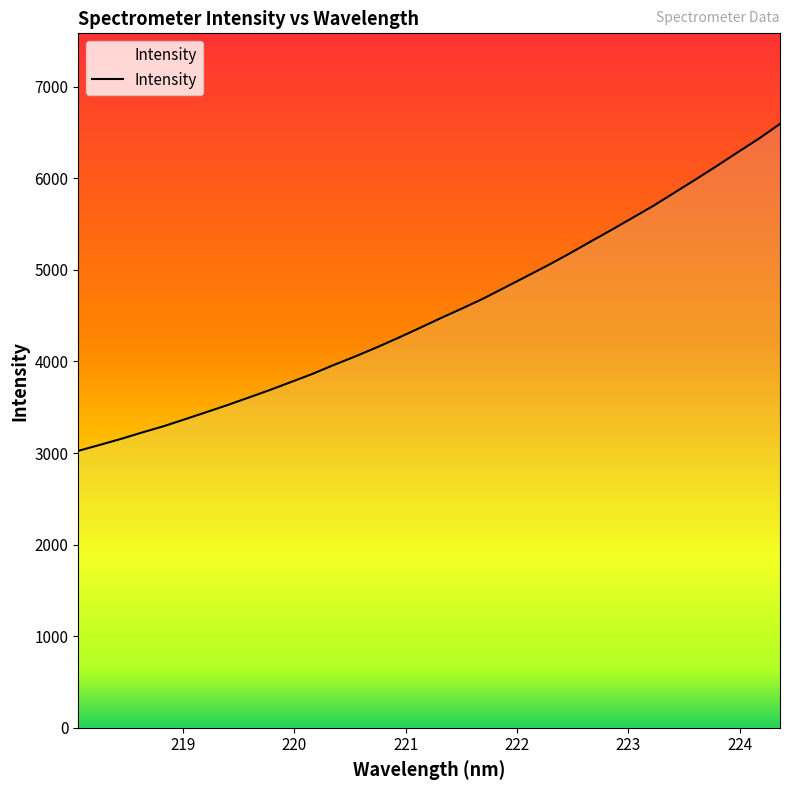

How many values exceed 4469?

17